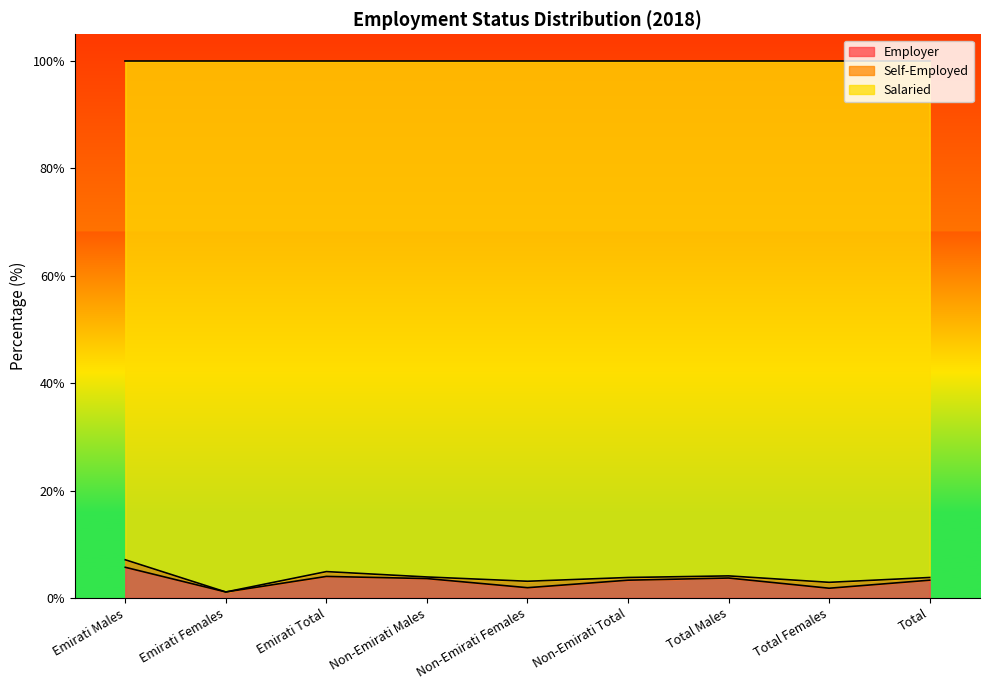

Which series changed the most between Non-Emirati Females and Total Males?

Employer